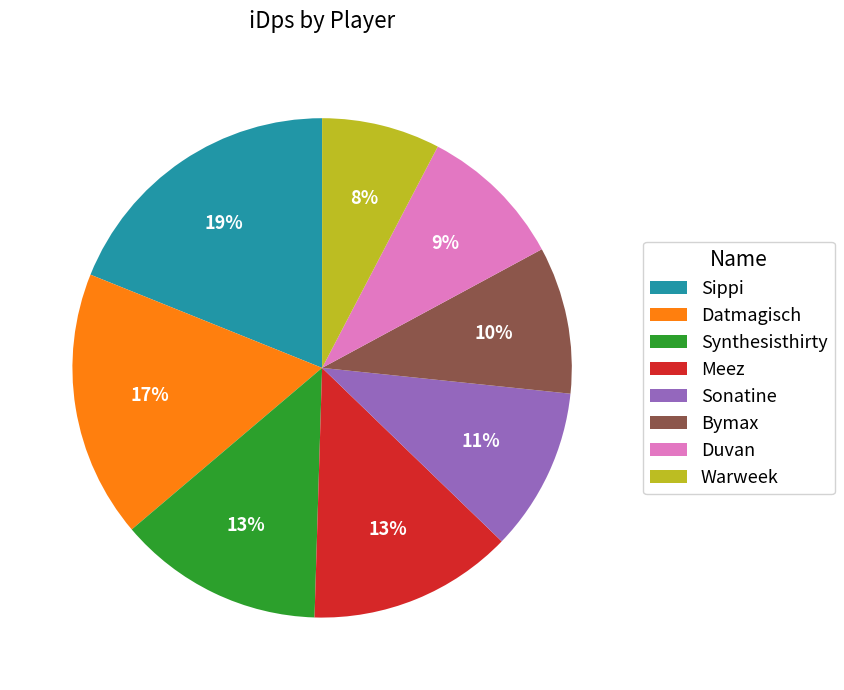

Combined, do Warweek and Duvan account for over 50%?

No